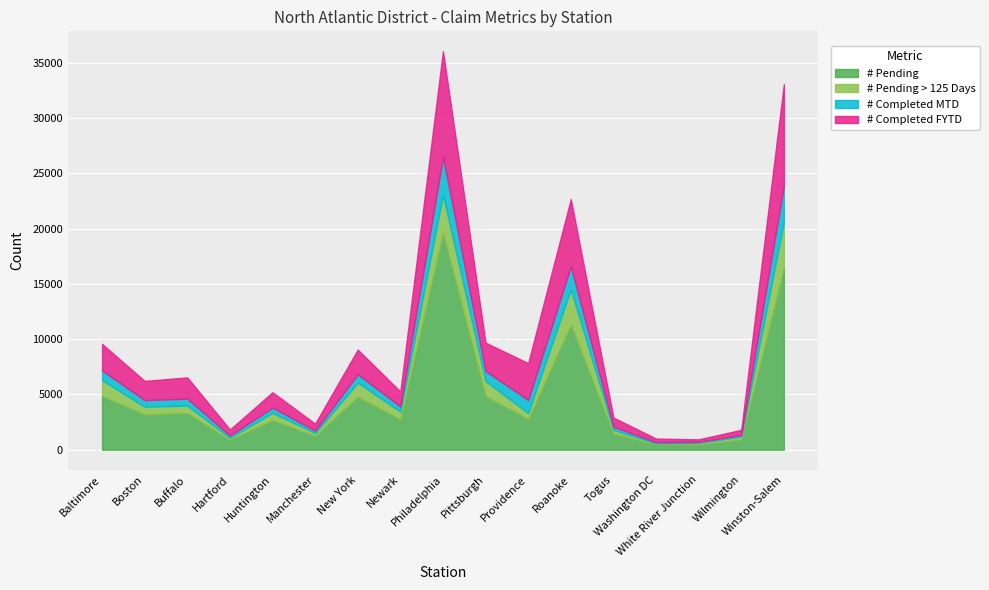

Which category has the lowest value in the # Completed MTD series?

White River Junction